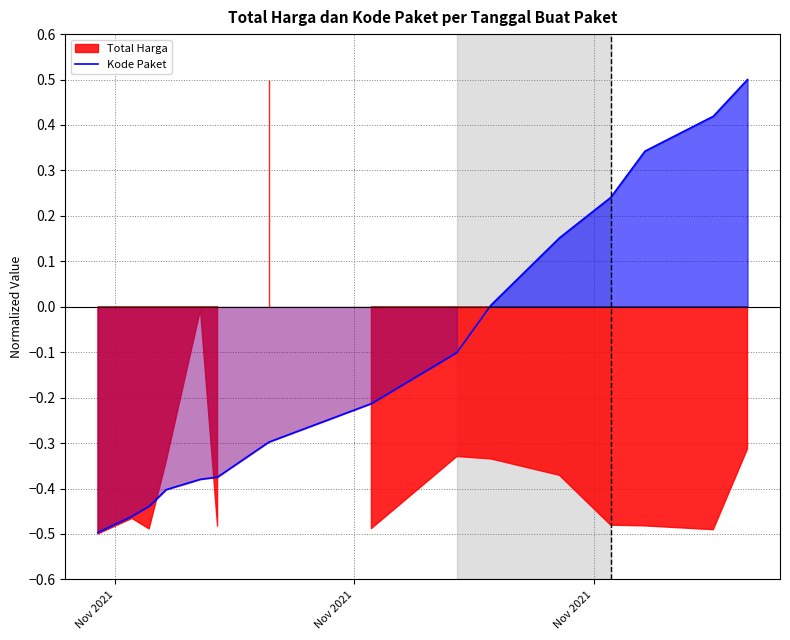

What is the maximum value for Kode Paket?

0.5